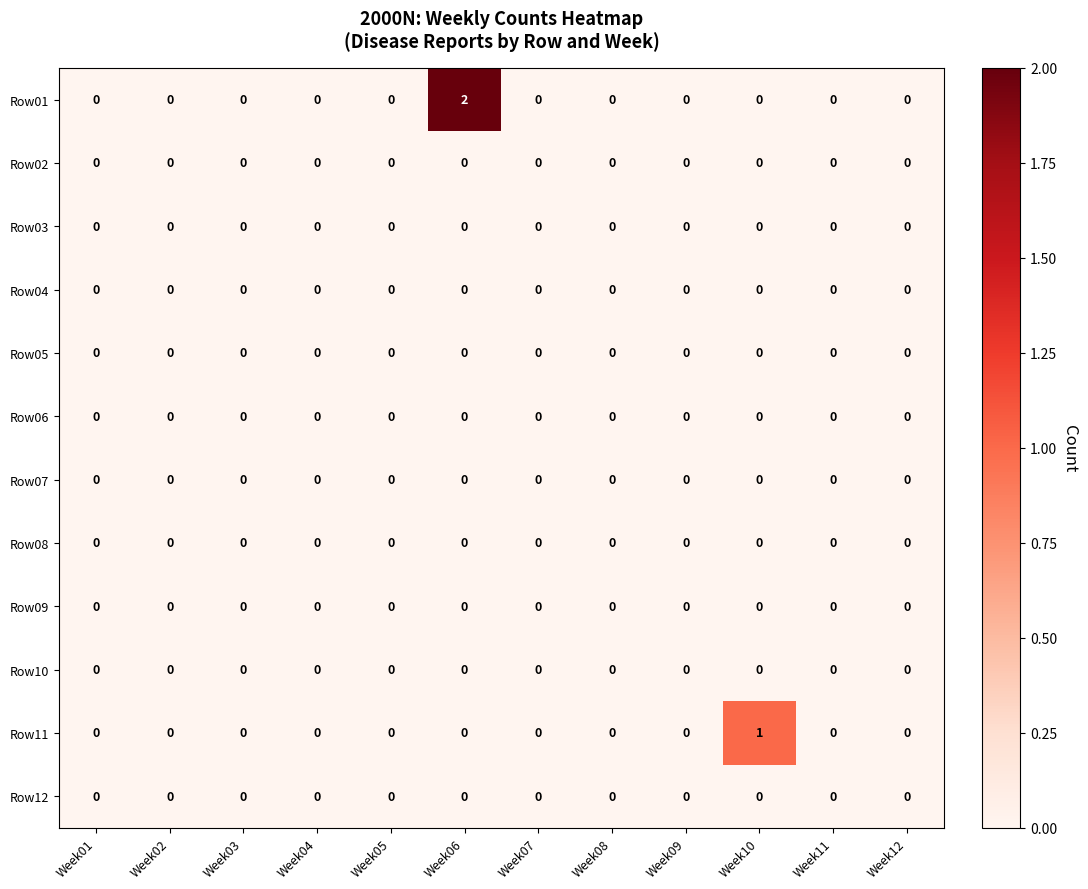

Is it true that Row02 equals 0 at Week04?

True